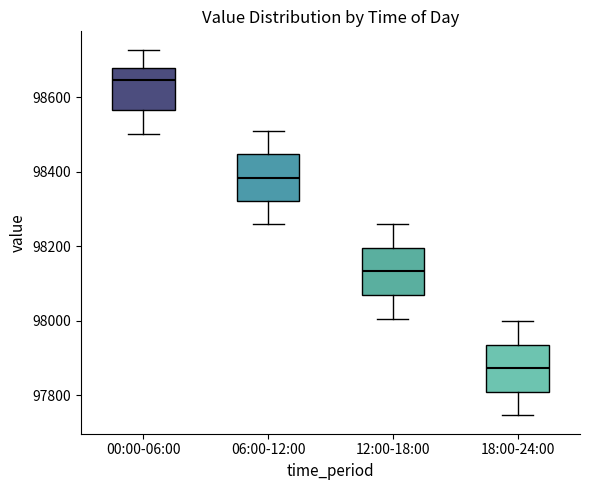

Which box has the highest median line?

00:00-06:00